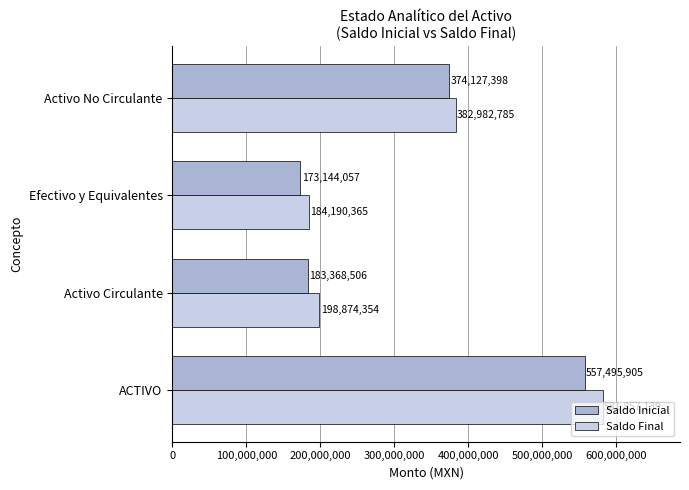

The Saldo Inicial series shows 884437240.5 at ACTIVO. True or false?

False